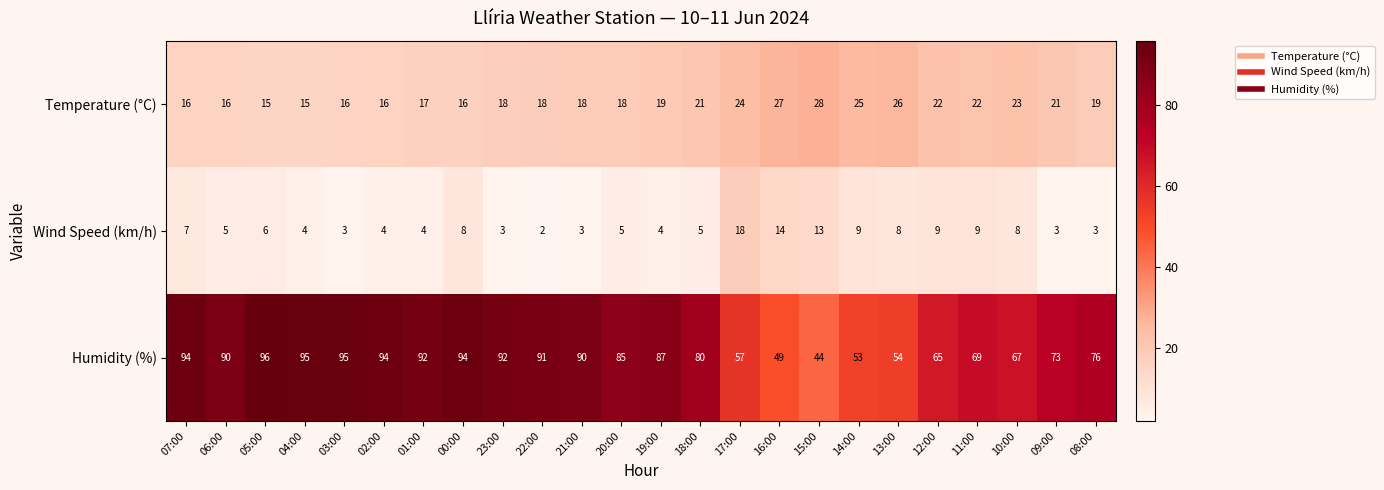

What is the sum of all Humidity (%) values?

1882